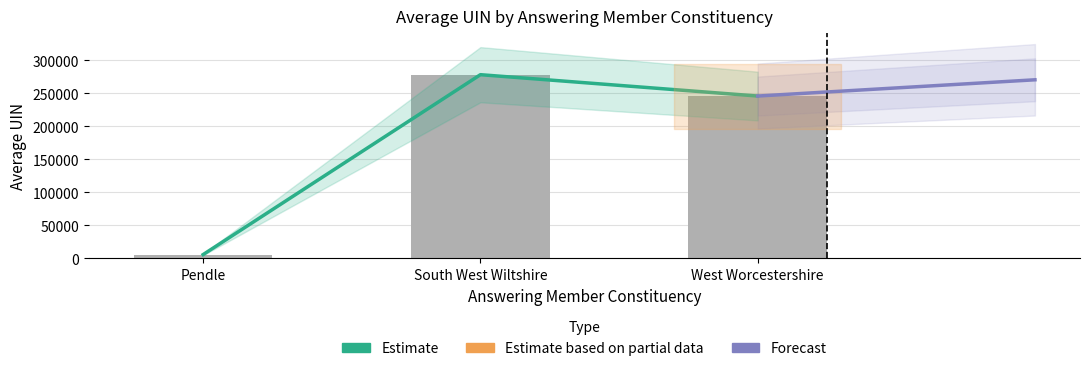

At which category is the sum across all series the highest?

South West Wiltshire